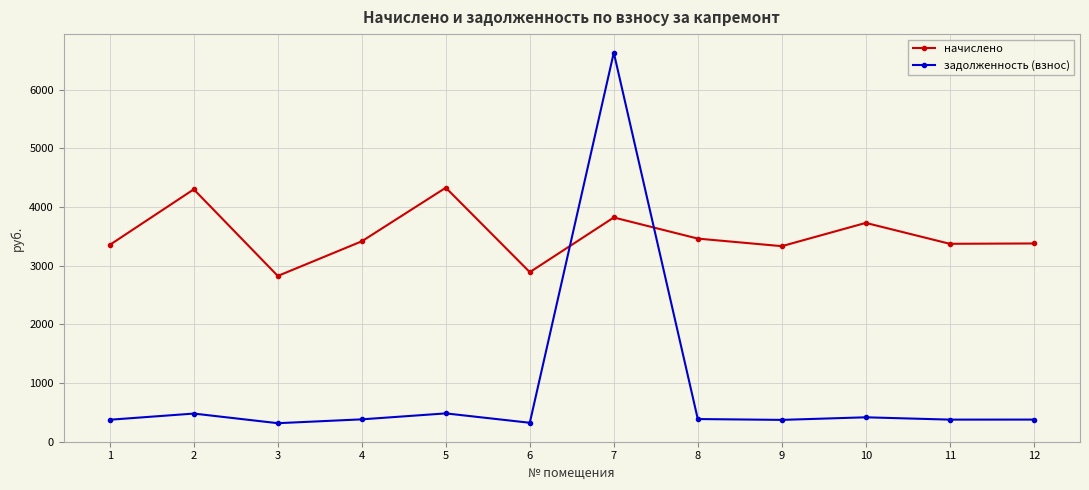

What is the minimum value for задолженность (взнос)?

313.9